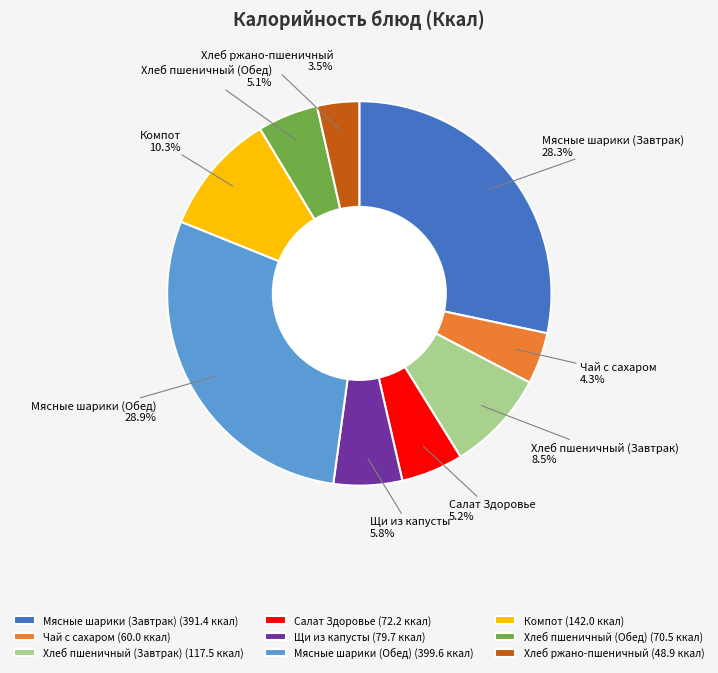

How much of the chart is everything except Щи из капусты?

94.2%